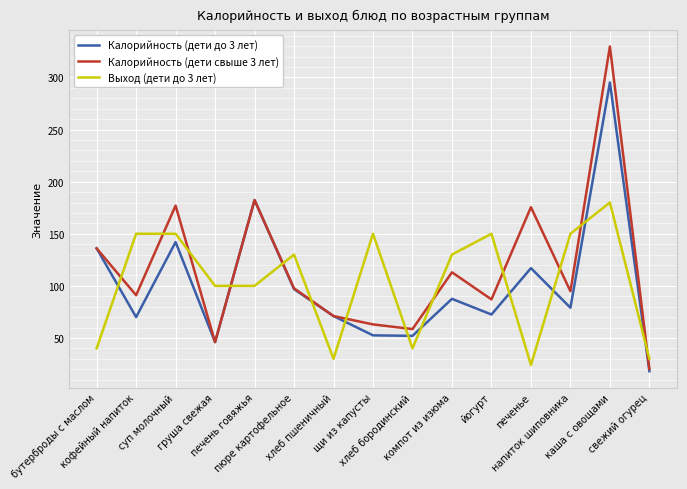

Which series has the largest range (max minus min)?

Калорийность (дети свыше 3 лет)